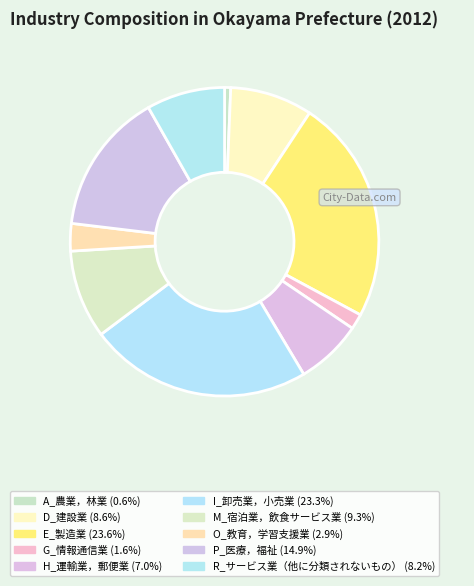

Does D_建設業 account for over 50% of the chart?

No